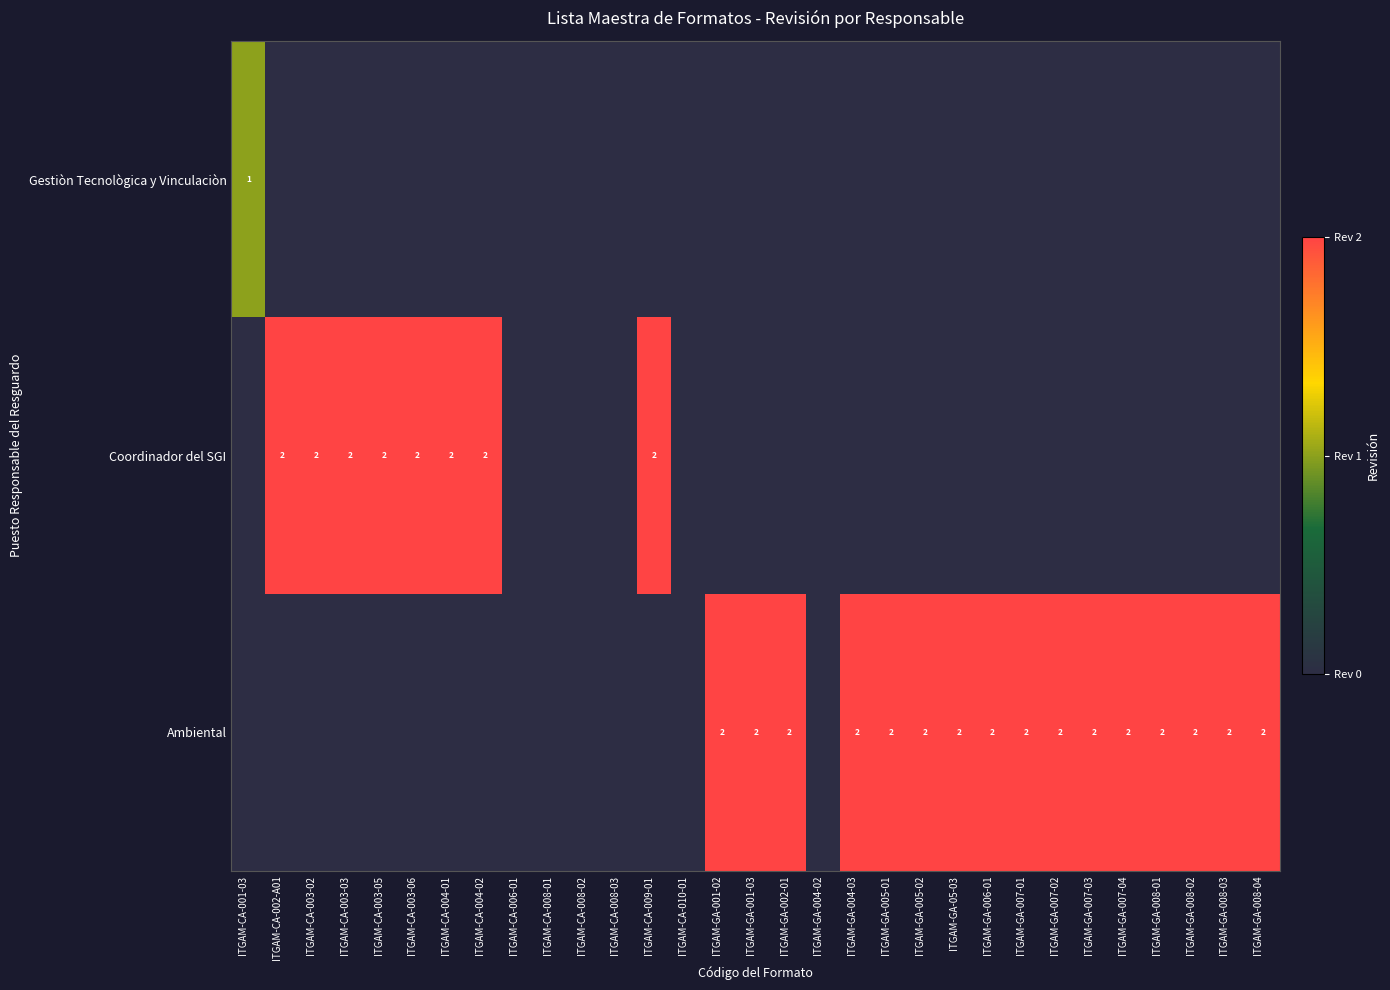

The Coordinador del SGI series shows 3 at ITGAM-CA-009-01. True or false?

False